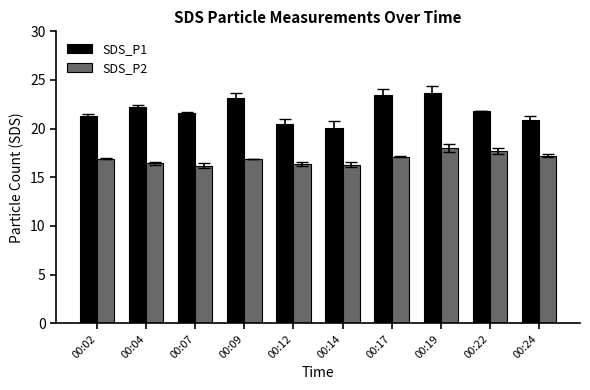

What is the average value of the SDS_P1 series?

21.9